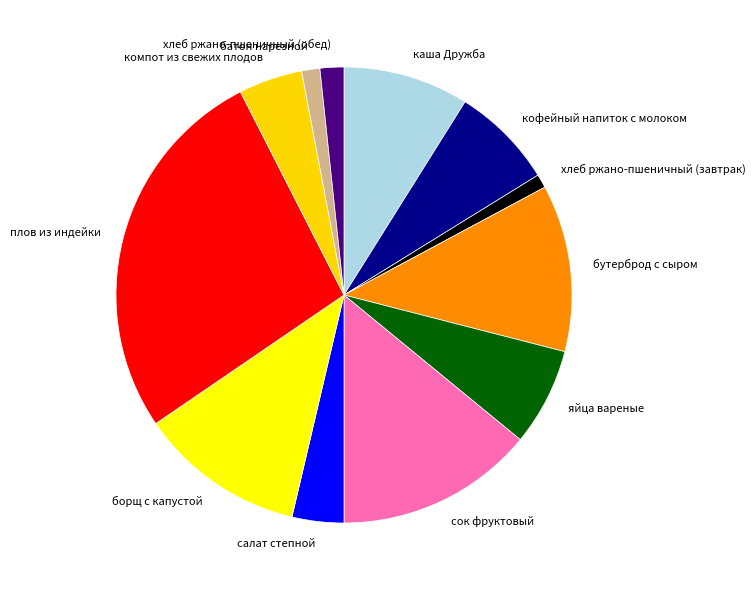

Approximately how many times larger is the value at кофейный напиток с молоком compared to каша Дружба?

0.8